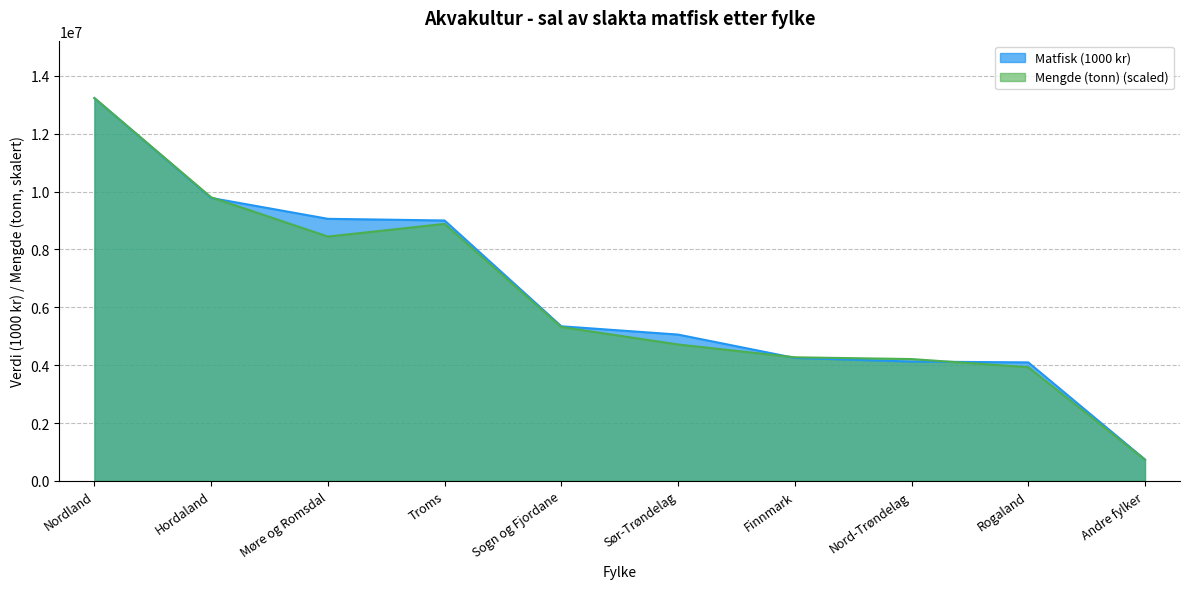

The value of Matfisk (1000 kr) at Nord-Trøndelag is 6743712.9. True or false?

False